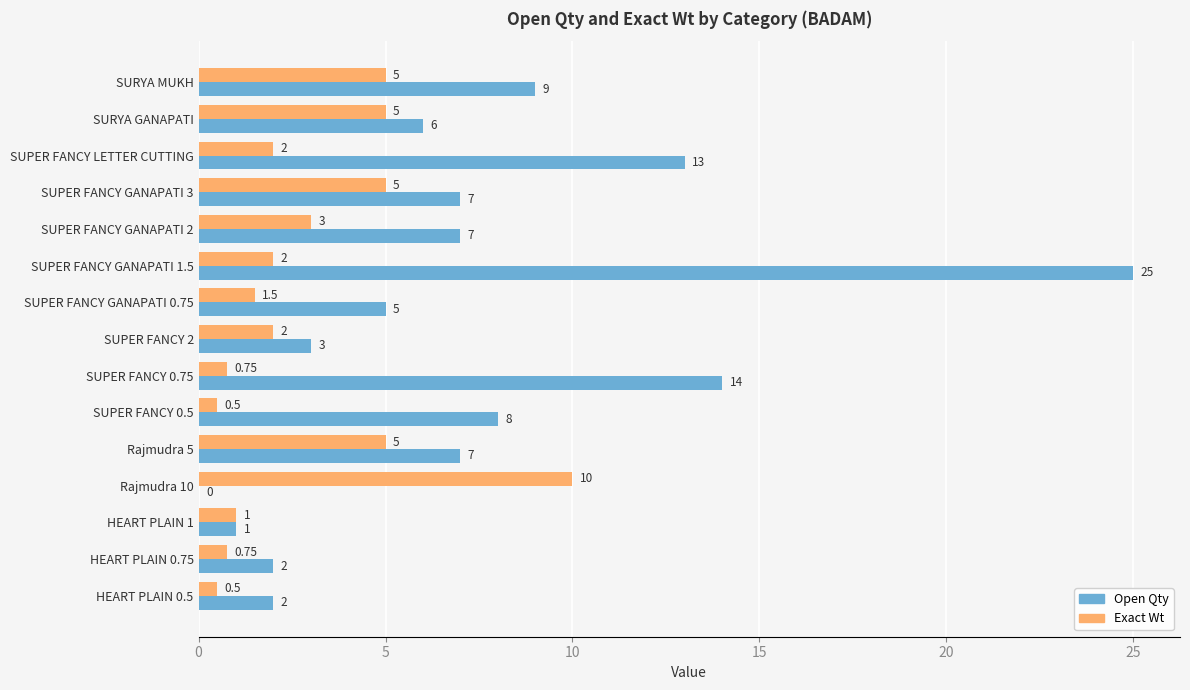

What is the sum of the Open Qty values at SURYA MUKH and SURYA GANAPATI?

15.0